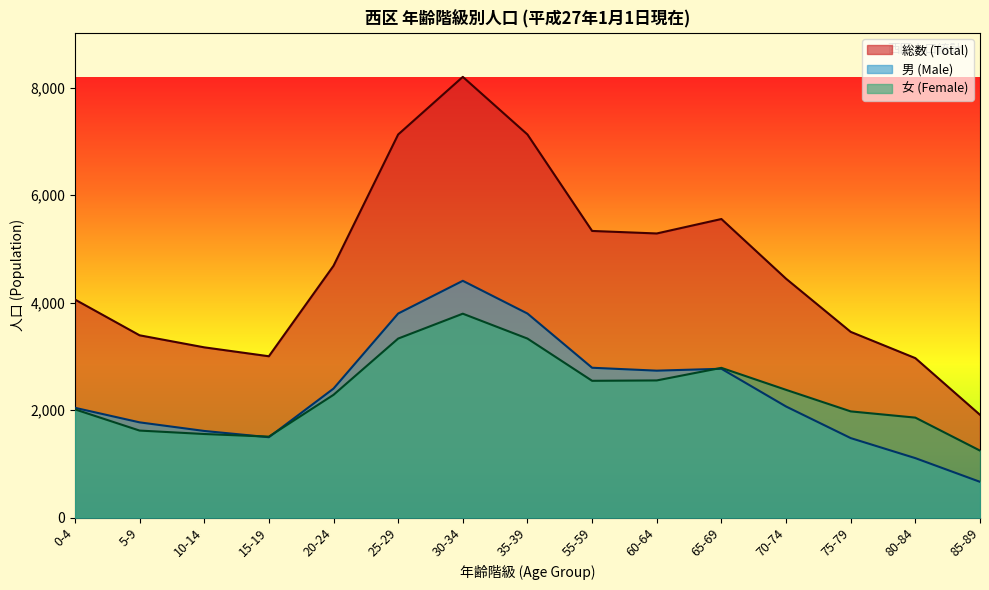

At how many categories does at least one series exceed 836?

15